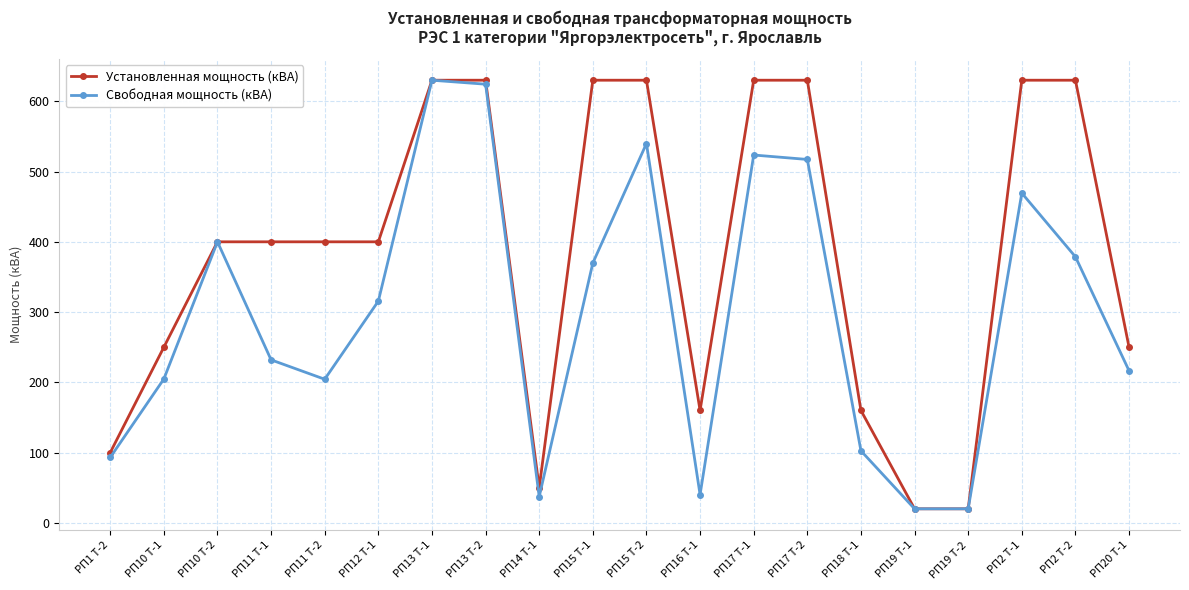

What is the spread (max minus min) of values at РП15 Т-1?

260.2